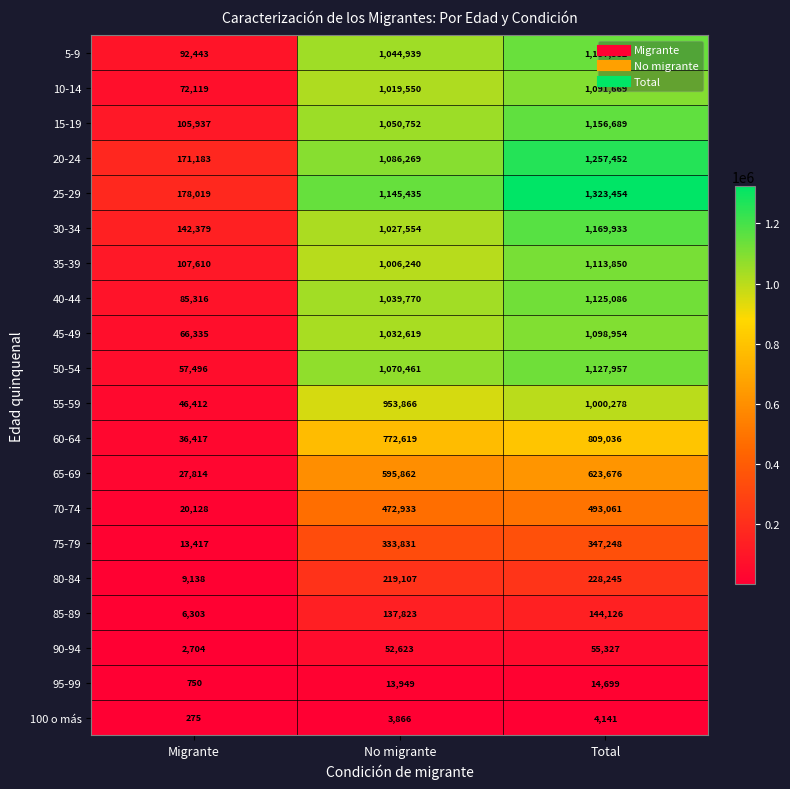

What is the difference between the maximum and minimum values in the 65-69 series?

595862